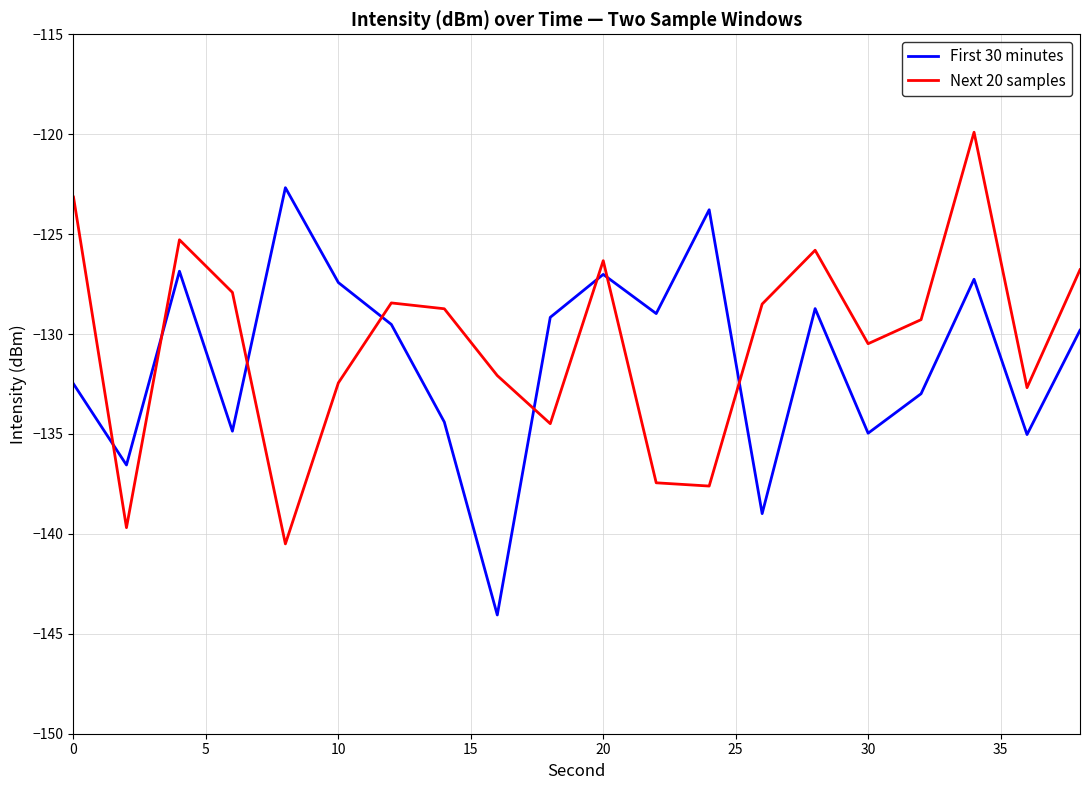

What is the difference between the maximum and minimum values in the First 30 minutes series?

21.4